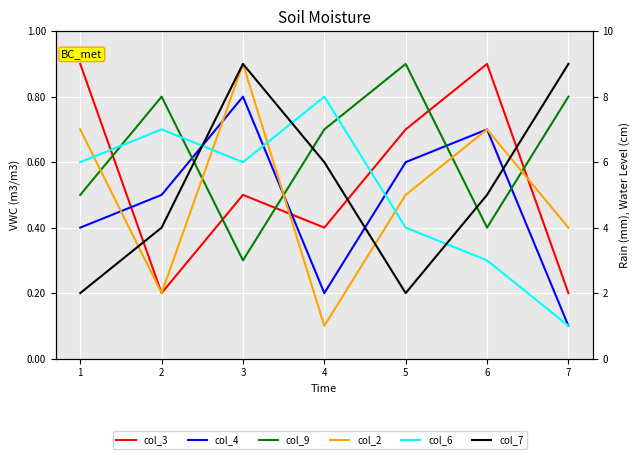

At which category does the chart reach its minimum across all series?

7